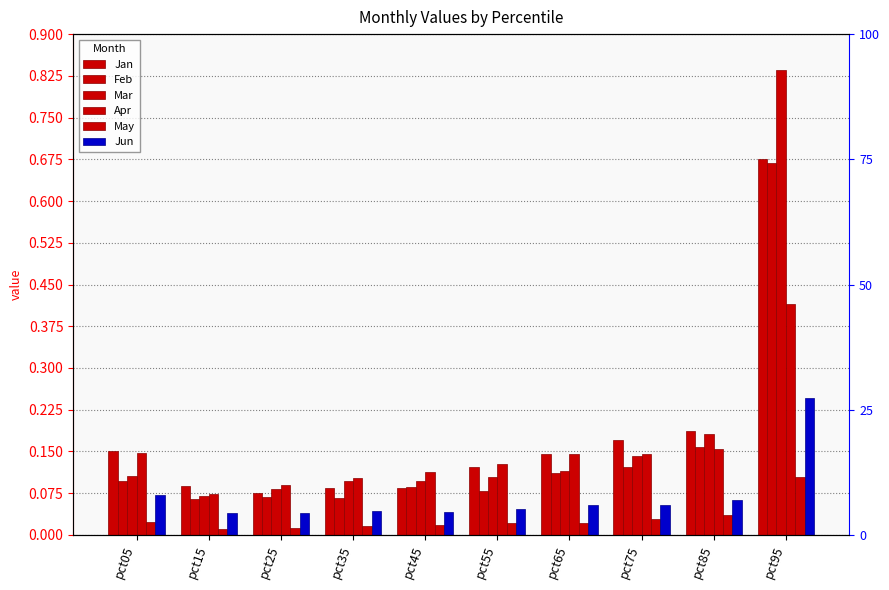

Is the value of Apr at pct05 greater than the value of May at pct15?

Yes